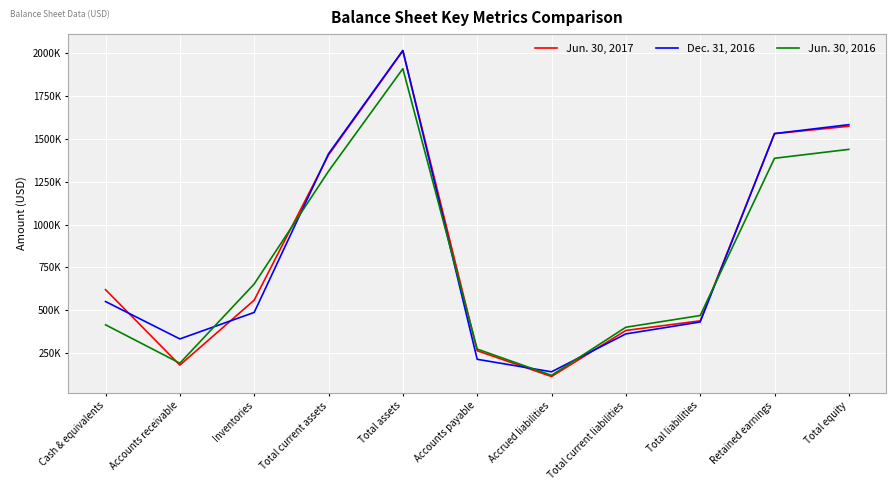

The value of Dec. 31, 2016 at Inventories is 487997. True or false?

True